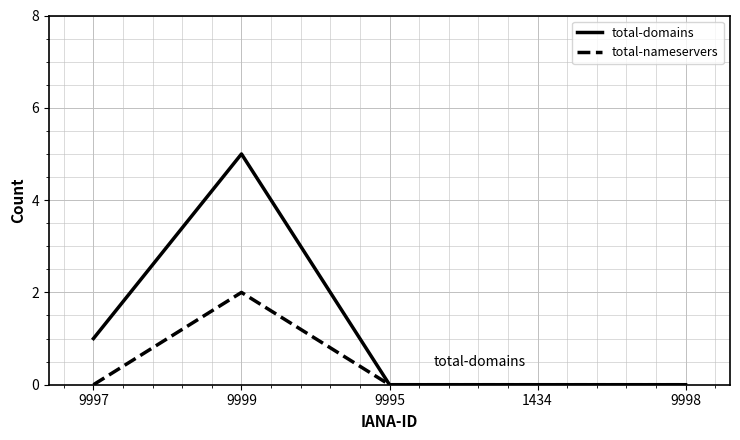

Which series changed the most between 9997 and 9995?

total-domains